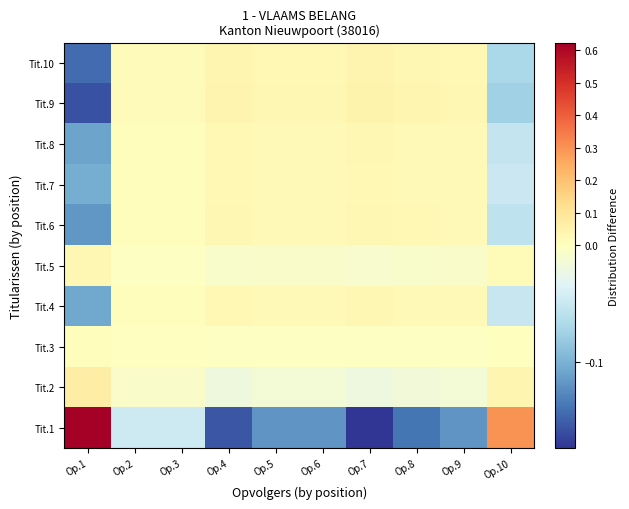

At which category is the sum across all series the highest?

Op.1